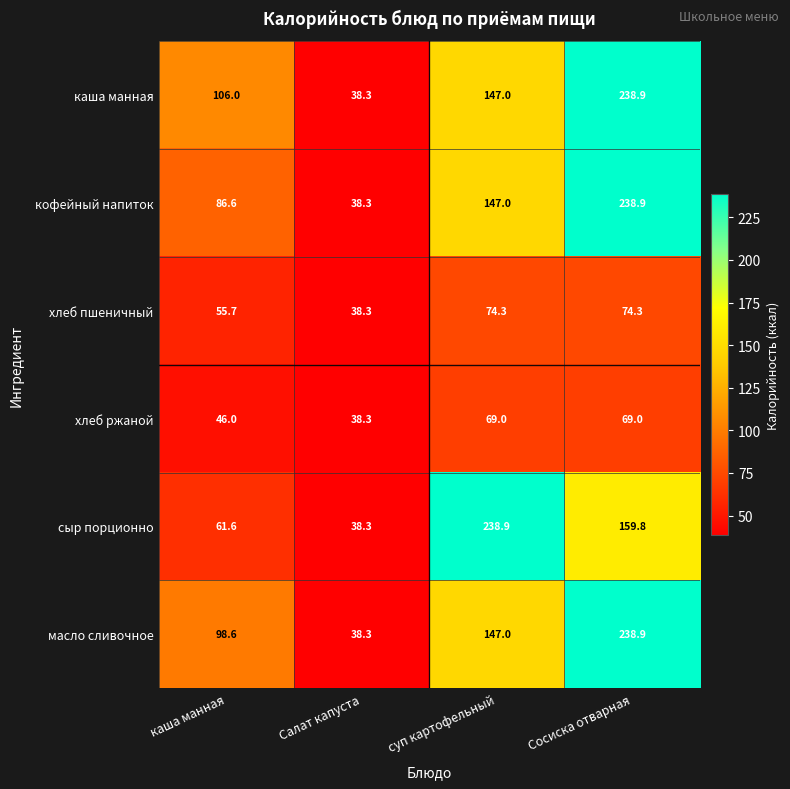

Is it true that хлеб пшеничный equals 74.3 at Сосиска отварная?

True